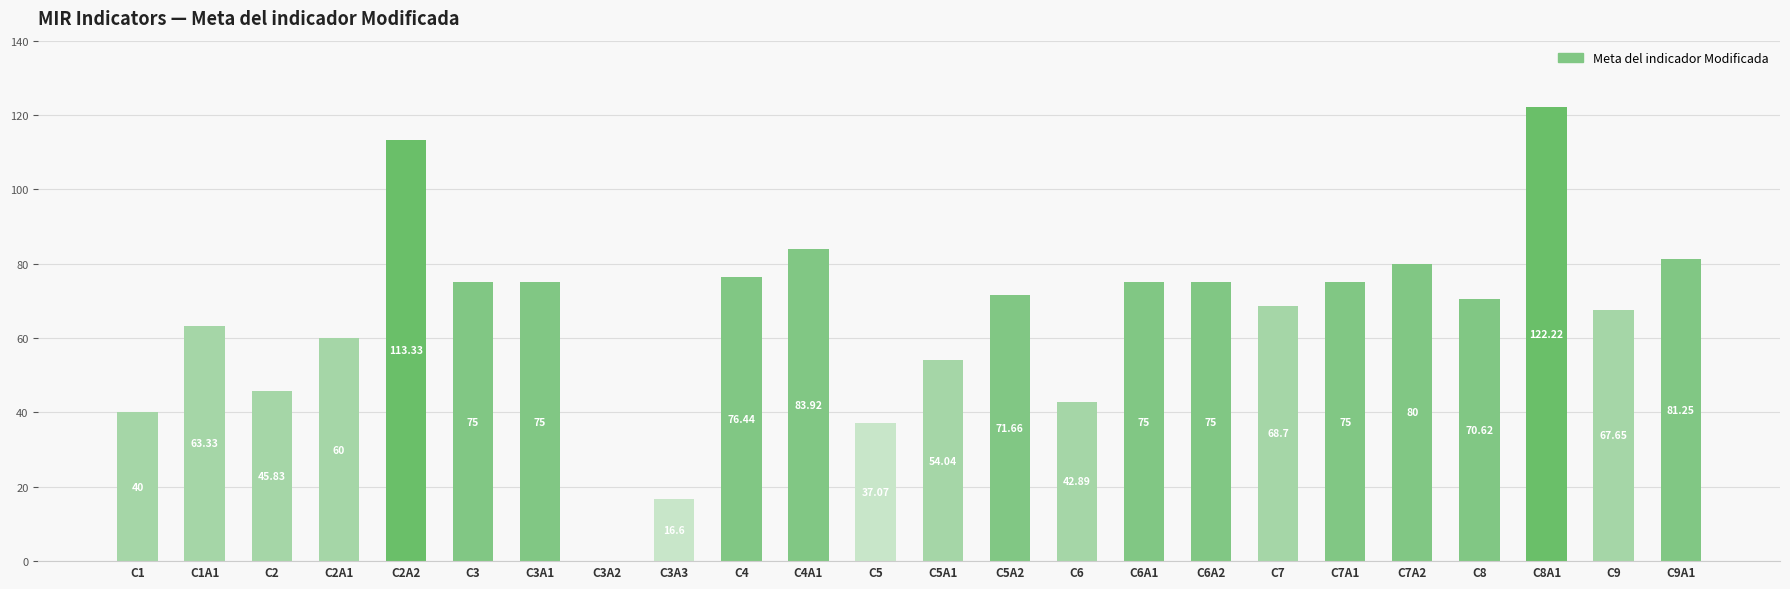

What is the sum of the values at C6A1 and C2?

120.8